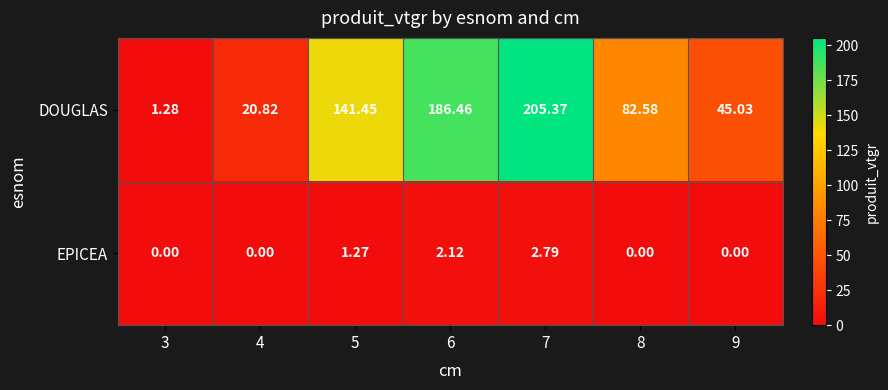

Which series has the widest spread of values?

DOUGLAS